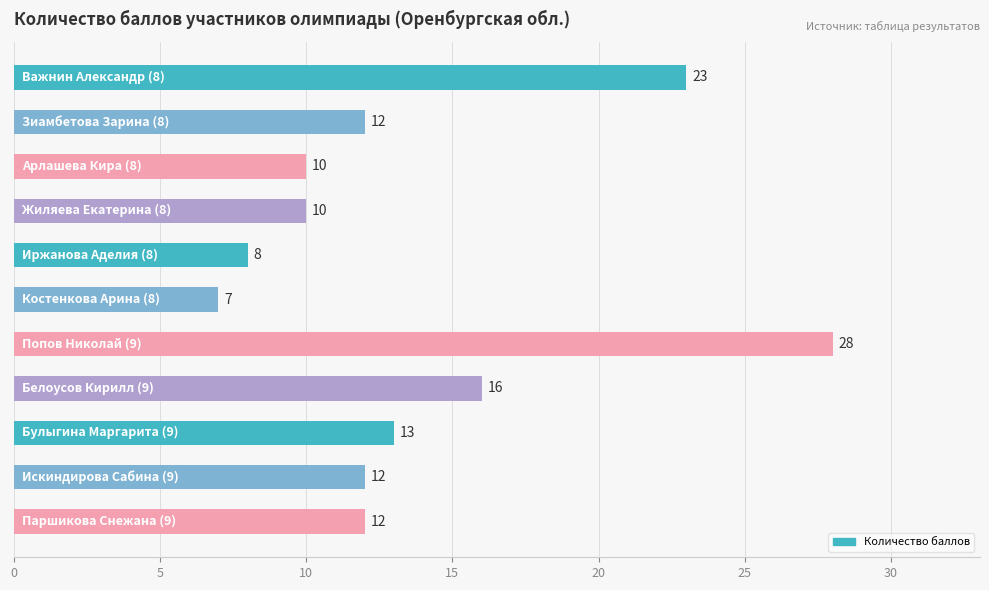

What is the average value?

14